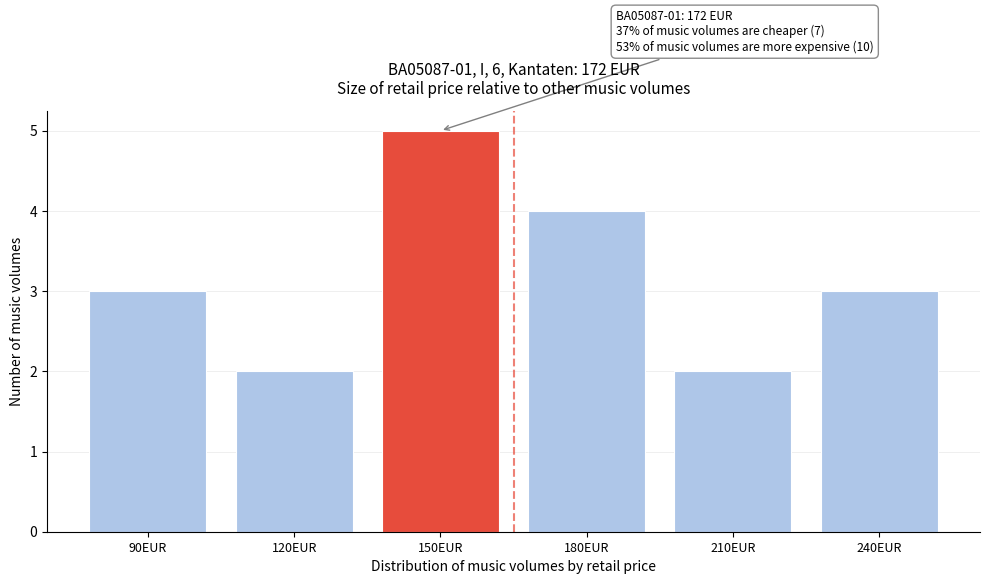

Reading left to right, extract all data points from this chart.

90EUR=3	120EUR=2	150EUR=5	180EUR=4	210EUR=2	240EUR=3